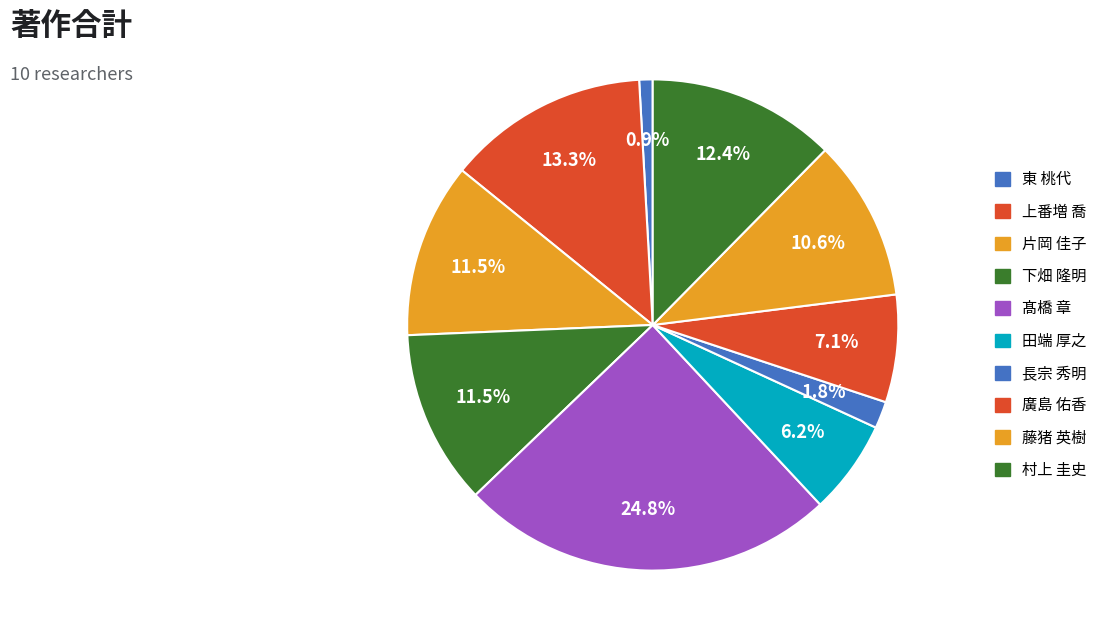

What is the smallest slice in the pie chart?

東 桃代